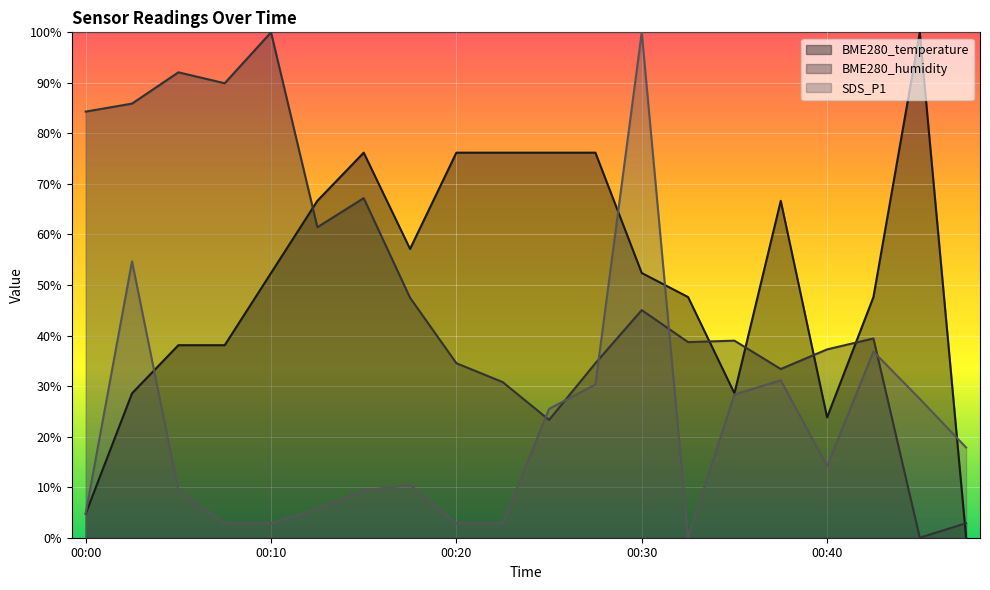

After their last crossing, which series has the higher values: SDS_P1 or BME280_humidity?

SDS_P1